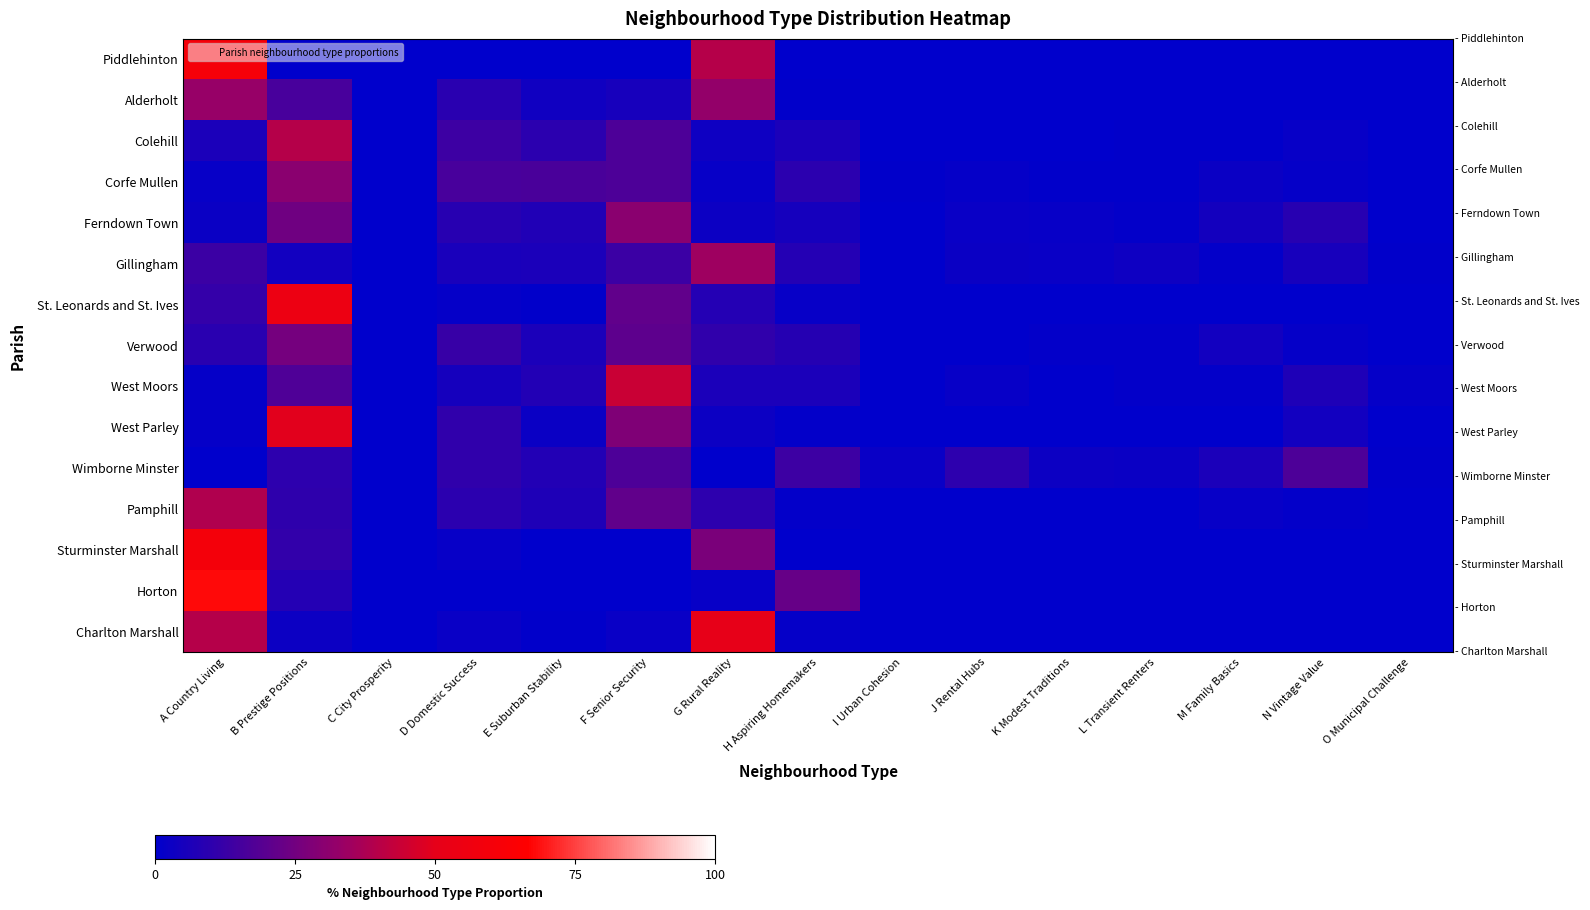

Reading right to left, what are all the values shown in this chart?

Piddlehinton: O Municipal Challenge=0.0	N Vintage Value=0.0	M Family Basics=0.0	L Transient Renters=0.0	K Modest Traditions=0.0	J Rental Hubs=0.0	I Urban Cohesion=0.0	H Aspiring Homemakers=0.0	G Rural Reality=39.5	F Senior Security=0.0	E Suburban Stability=0.0	D Domestic Success=0.0	C City Prosperity=0.0	B Prestige Positions=0.0	A Country Living=60.5
Alderholt: O Municipal Challenge=0.0	N Vintage Value=0.0	M Family Basics=0.0	L Transient Renters=0.0	K Modest Traditions=0.0	J Rental Hubs=0.0	I Urban Cohesion=0.0	H Aspiring Homemakers=0.7	G Rural Reality=32.3	F Senior Security=5.4	E Suburban Stability=3.8	D Domestic Success=9.0	C City Prosperity=0.0	B Prestige Positions=15.9	A Country Living=32.8
Colehill: O Municipal Challenge=0.2	N Vintage Value=1.6	M Family Basics=0.6	L Transient Renters=0.7	K Modest Traditions=0.3	J Rental Hubs=0.4	I Urban Cohesion=0.0	H Aspiring Homemakers=6.2	G Rural Reality=3.4	F Senior Security=16.9	E Suburban Stability=9.6	D Domestic Success=13.3	C City Prosperity=0.0	B Prestige Positions=39.8	A Country Living=6.0
Corfe Mullen: O Municipal Challenge=0.4	N Vintage Value=1.5	M Family Basics=2.5	L Transient Renters=0.8	K Modest Traditions=0.6	J Rental Hubs=1.2	I Urban Cohesion=0.6	H Aspiring Homemakers=9.6	G Rural Reality=1.7	F Senior Security=16.9	E Suburban Stability=16.0	D Domestic Success=15.8	C City Prosperity=0.0	B Prestige Positions=30.3	A Country Living=1.9
Ferndown Town: O Municipal Challenge=0.4	N Vintage Value=8.7	M Family Basics=4.4	L Transient Renters=1.1	K Modest Traditions=1.9	J Rental Hubs=2.0	I Urban Cohesion=0.0	H Aspiring Homemakers=5.0	G Rural Reality=2.7	F Senior Security=30.4	E Suburban Stability=7.4	D Domestic Success=9.0	C City Prosperity=0.0	B Prestige Positions=24.5	A Country Living=2.5
Gillingham: O Municipal Challenge=0.6	N Vintage Value=5.2	M Family Basics=1.1	L Transient Renters=3.5	K Modest Traditions=2.3	J Rental Hubs=2.7	I Urban Cohesion=0.0	H Aspiring Homemakers=8.1	G Rural Reality=34.4	F Senior Security=13.0	E Suburban Stability=6.2	D Domestic Success=5.7	C City Prosperity=0.0	B Prestige Positions=4.1	A Country Living=13.2
St. Leonards and St. Ives: O Municipal Challenge=0.0	N Vintage Value=0.0	M Family Basics=0.0	L Transient Renters=0.0	K Modest Traditions=0.0	J Rental Hubs=0.0	I Urban Cohesion=0.0	H Aspiring Homemakers=1.9	G Rural Reality=8.1	F Senior Security=21.3	E Suburban Stability=0.7	D Domestic Success=1.6	C City Prosperity=0.0	B Prestige Positions=54.8	A Country Living=11.6
Verwood: O Municipal Challenge=0.1	N Vintage Value=1.4	M Family Basics=4.2	L Transient Renters=1.0	K Modest Traditions=1.0	J Rental Hubs=0.0	I Urban Cohesion=0.0	H Aspiring Homemakers=8.3	G Rural Reality=10.8	F Senior Security=20.5	E Suburban Stability=6.0	D Domestic Success=12.2	C City Prosperity=0.0	B Prestige Positions=25.5	A Country Living=9.0
West Moors: O Municipal Challenge=1.3	N Vintage Value=6.8	M Family Basics=1.1	L Transient Renters=0.9	K Modest Traditions=0.2	J Rental Hubs=1.8	I Urban Cohesion=0.0	H Aspiring Homemakers=6.2	G Rural Reality=6.1	F Senior Security=44.1	E Suburban Stability=7.8	D Domestic Success=5.1	C City Prosperity=0.0	B Prestige Positions=17.3	A Country Living=1.3
West Parley: O Municipal Challenge=0.0	N Vintage Value=4.0	M Family Basics=0.0	L Transient Renters=0.1	K Modest Traditions=0.0	J Rental Hubs=0.0	I Urban Cohesion=0.0	H Aspiring Homemakers=1.1	G Rural Reality=2.8	F Senior Security=27.9	E Suburban Stability=2.5	D Domestic Success=10.9	C City Prosperity=0.0	B Prestige Positions=49.2	A Country Living=1.5
Wimborne Minster: O Municipal Challenge=0.7	N Vintage Value=17.0	M Family Basics=5.9	L Transient Renters=2.6	K Modest Traditions=3.1	J Rental Hubs=9.9	I Urban Cohesion=2.0	H Aspiring Homemakers=13.4	G Rural Reality=0.0	F Senior Security=16.9	E Suburban Stability=7.4	D Domestic Success=10.9	C City Prosperity=0.1	B Prestige Positions=10.1	A Country Living=0.0
Pamphill: O Municipal Challenge=0.0	N Vintage Value=1.0	M Family Basics=1.6	L Transient Renters=0.0	K Modest Traditions=0.0	J Rental Hubs=0.0	I Urban Cohesion=0.0	H Aspiring Homemakers=1.0	G Rural Reality=9.8	F Senior Security=21.2	E Suburban Stability=6.9	D Domestic Success=9.5	C City Prosperity=0.0	B Prestige Positions=10.5	A Country Living=38.6
Sturminster Marshall: O Municipal Challenge=0.0	N Vintage Value=0.0	M Family Basics=0.1	L Transient Renters=0.0	K Modest Traditions=0.0	J Rental Hubs=0.0	I Urban Cohesion=0.0	H Aspiring Homemakers=0.4	G Rural Reality=26.9	F Senior Security=0.0	E Suburban Stability=0.1	D Domestic Success=1.7	C City Prosperity=0.0	B Prestige Positions=11.2	A Country Living=59.6
Horton: O Municipal Challenge=0.0	N Vintage Value=0.0	M Family Basics=0.0	L Transient Renters=0.0	K Modest Traditions=0.0	J Rental Hubs=0.0	I Urban Cohesion=0.0	H Aspiring Homemakers=22.4	G Rural Reality=1.7	F Senior Security=0.0	E Suburban Stability=0.0	D Domestic Success=0.3	C City Prosperity=0.0	B Prestige Positions=7.8	A Country Living=67.7
Charlton Marshall: O Municipal Challenge=0.0	N Vintage Value=0.0	M Family Basics=0.0	L Transient Renters=0.0	K Modest Traditions=0.0	J Rental Hubs=0.0	I Urban Cohesion=0.0	H Aspiring Homemakers=1.3	G Rural Reality=51.2	F Senior Security=2.3	E Suburban Stability=0.5	D Domestic Success=2.2	C City Prosperity=0.0	B Prestige Positions=3.1	A Country Living=39.5